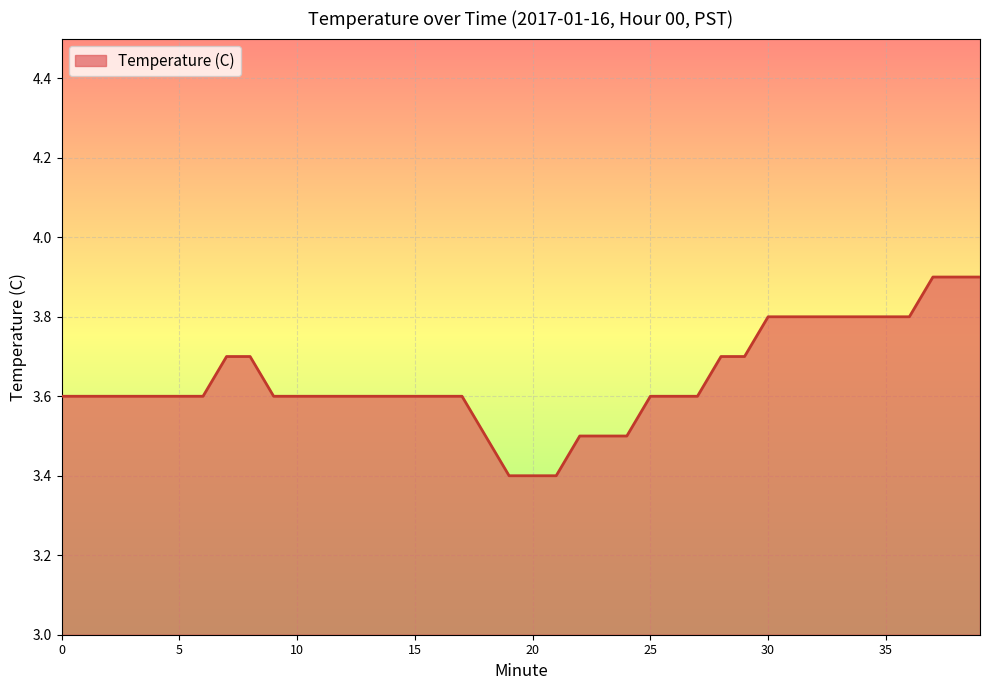

What is the difference between the maximum and minimum values?

0.5